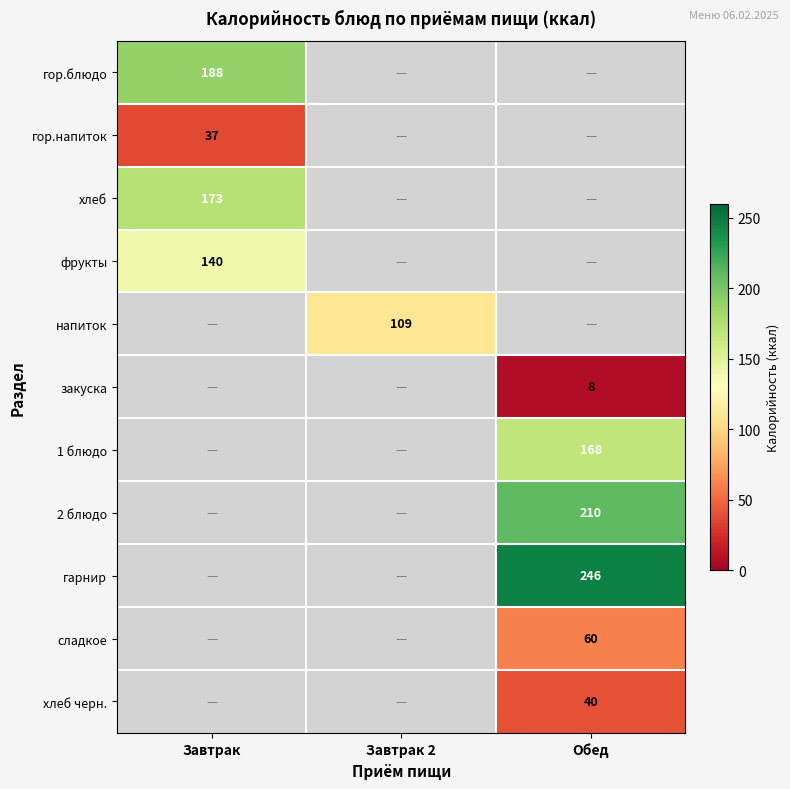

True or false: 1 блюдо has a value of 168 at Обед.

True